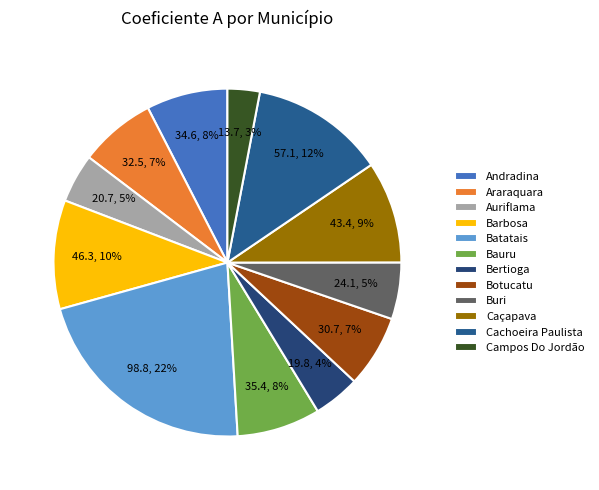

True or false: Botucatu accounts for 7% of the total.

True